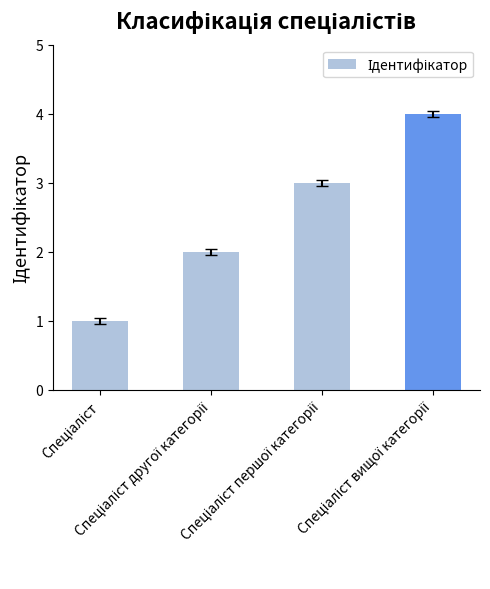

What is the greatest value displayed?

4